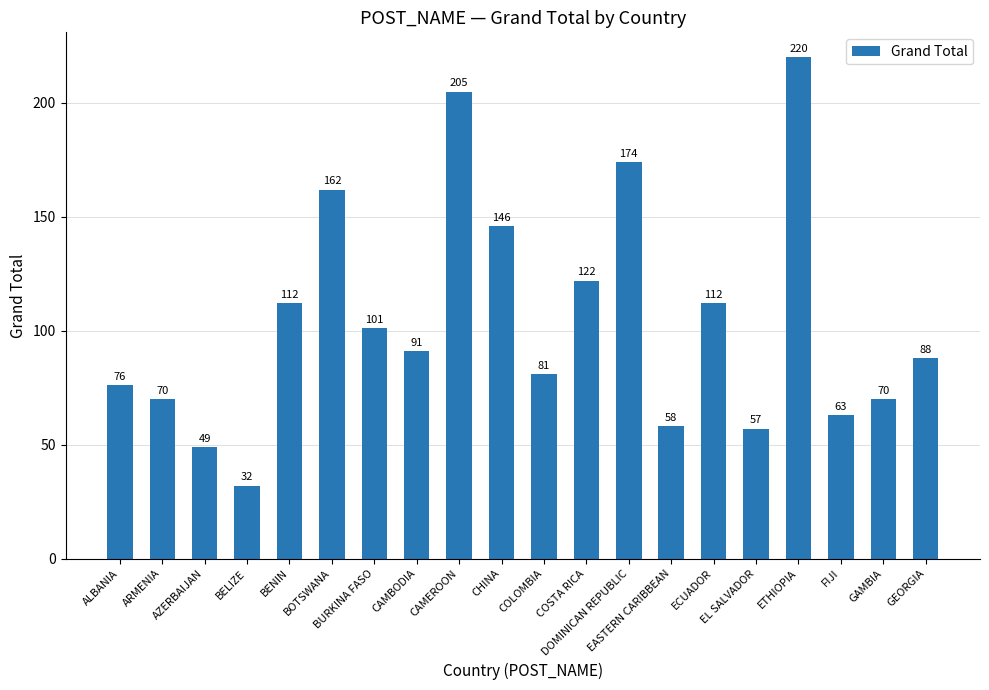

What is the label of the 9th bar from the left?

CAMEROON